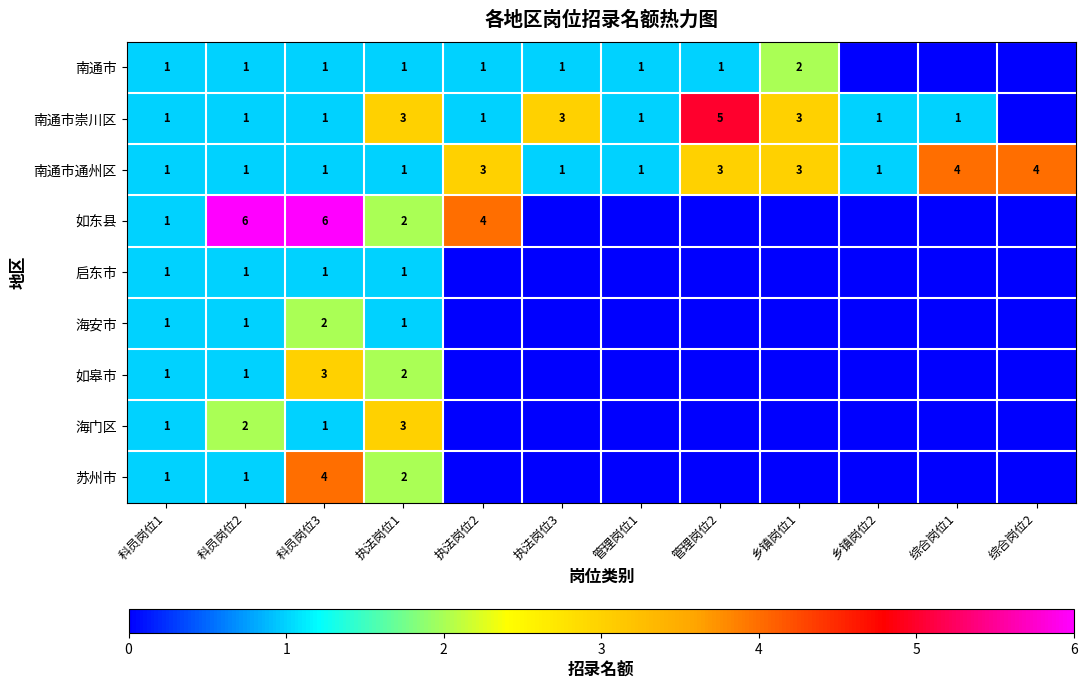

Is it true that 南通市 equals 2 at 科员岗位3?

False